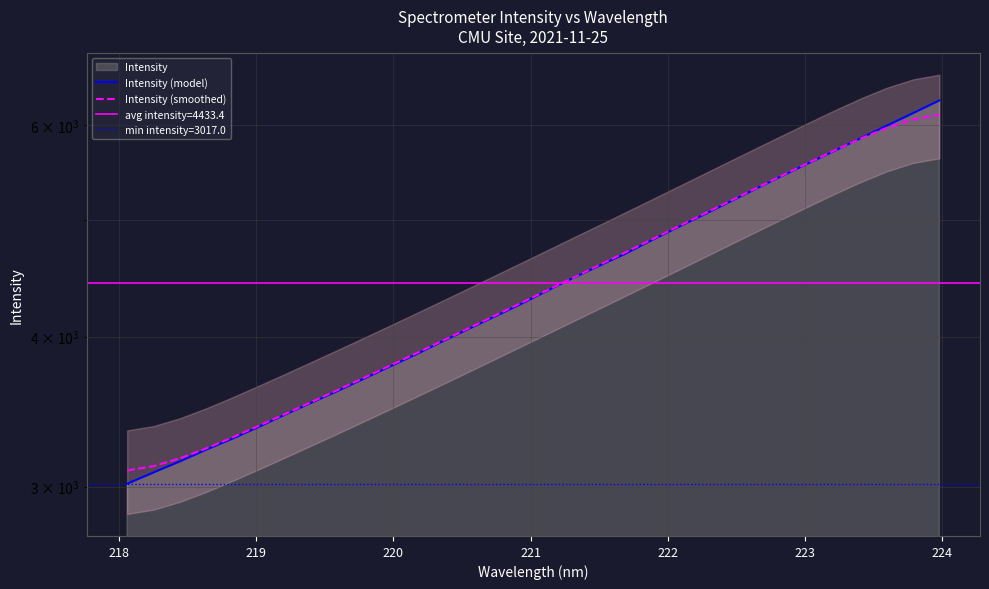

Is it true that Intensity (model) equals 6577.9 at 13?

False